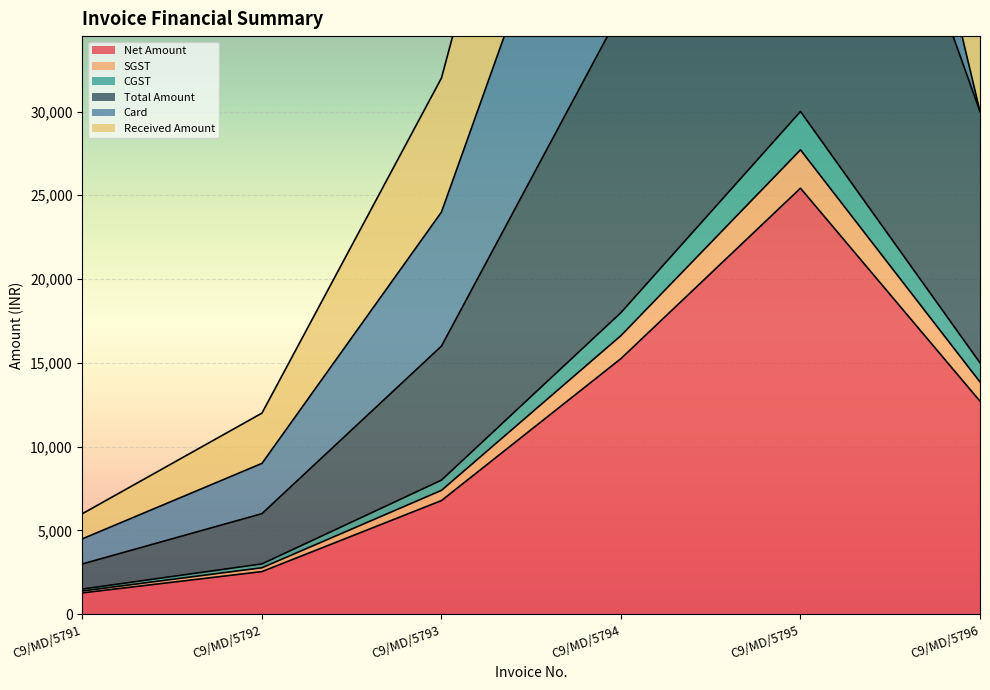

Which label corresponds to the largest value in the chart?

C9/MD/5795